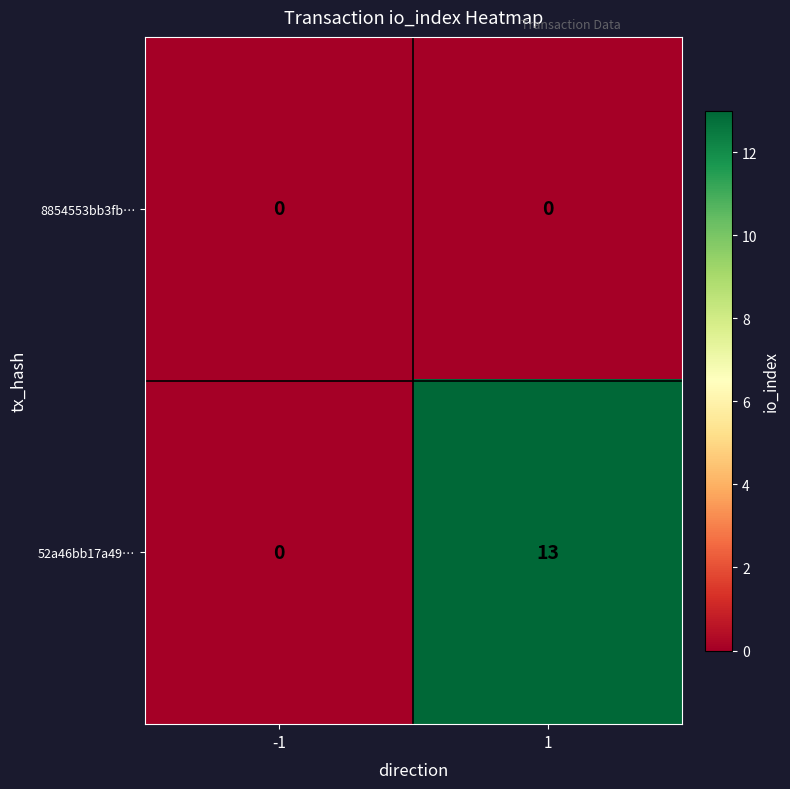

Reading left to right, extract all data points from this chart.

8854553bb3fb…: 0	0
52a46bb17a49…: 0	13